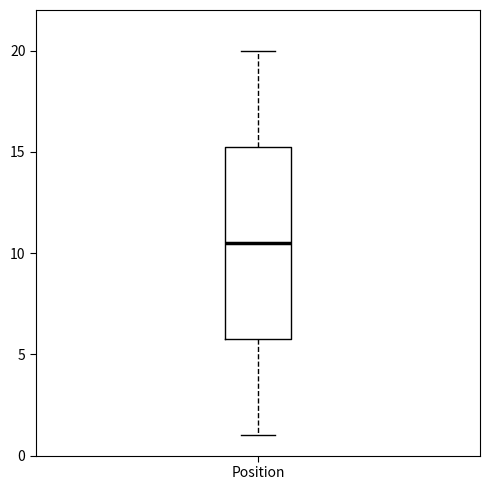

Transcribe this box plot: give where the median line is, the range the box spans, and where the two whiskers end, as read against the y-axis. The values are not printed on the chart, so give them approximately, as read against the axis.

median 10.5, box 6.0 to 15.5, whiskers 1.0 to 20.0